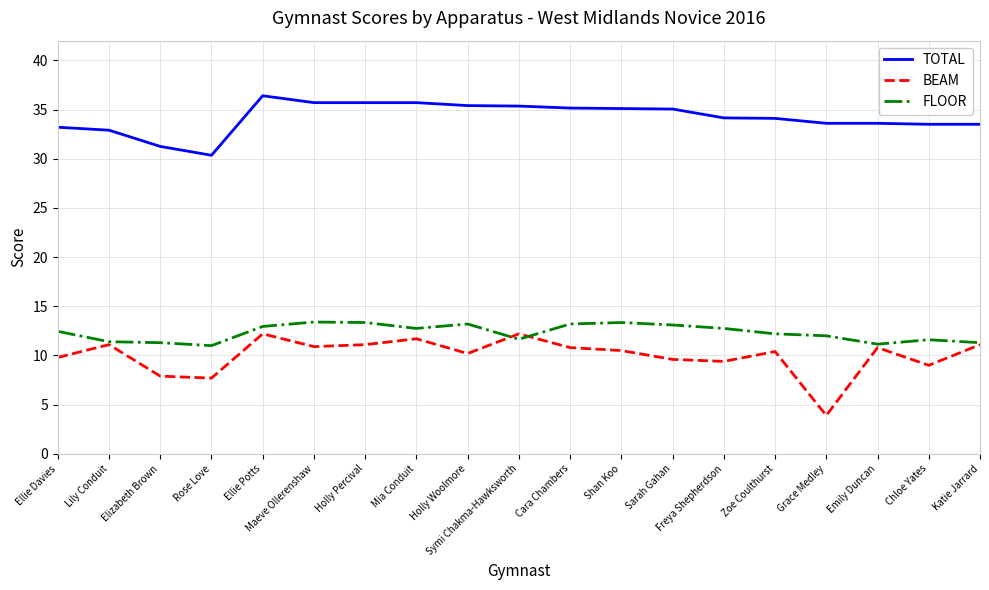

List the series in order of their peak value, lowest first.

BEAM, FLOOR, TOTAL